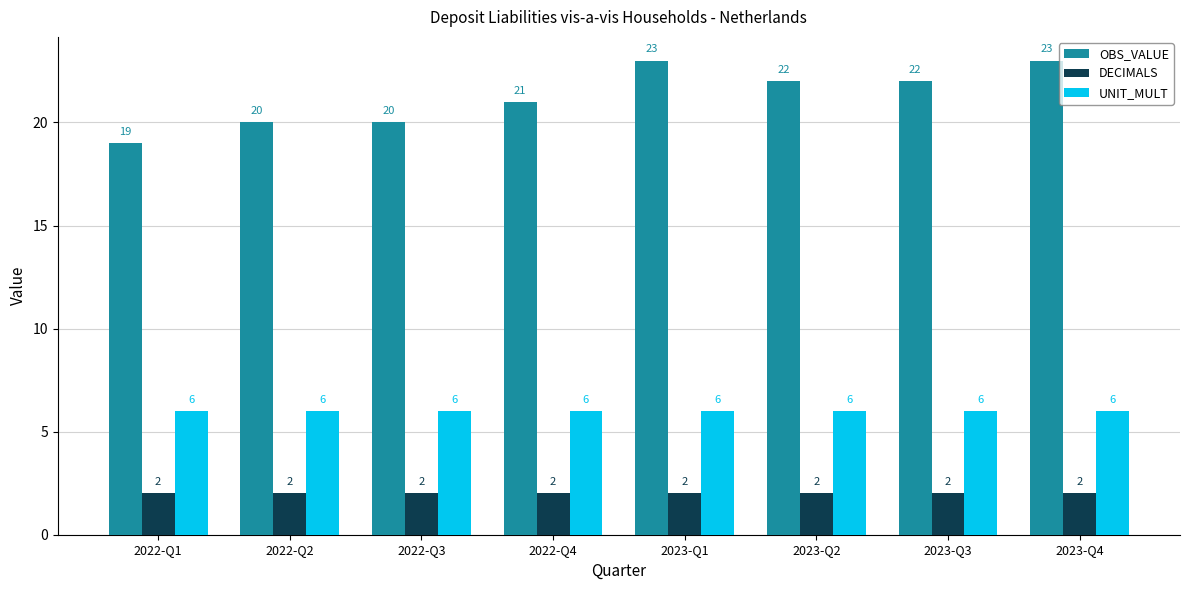

Rank the series by their average value, from highest to lowest.

OBS_VALUE, UNIT_MULT, DECIMALS